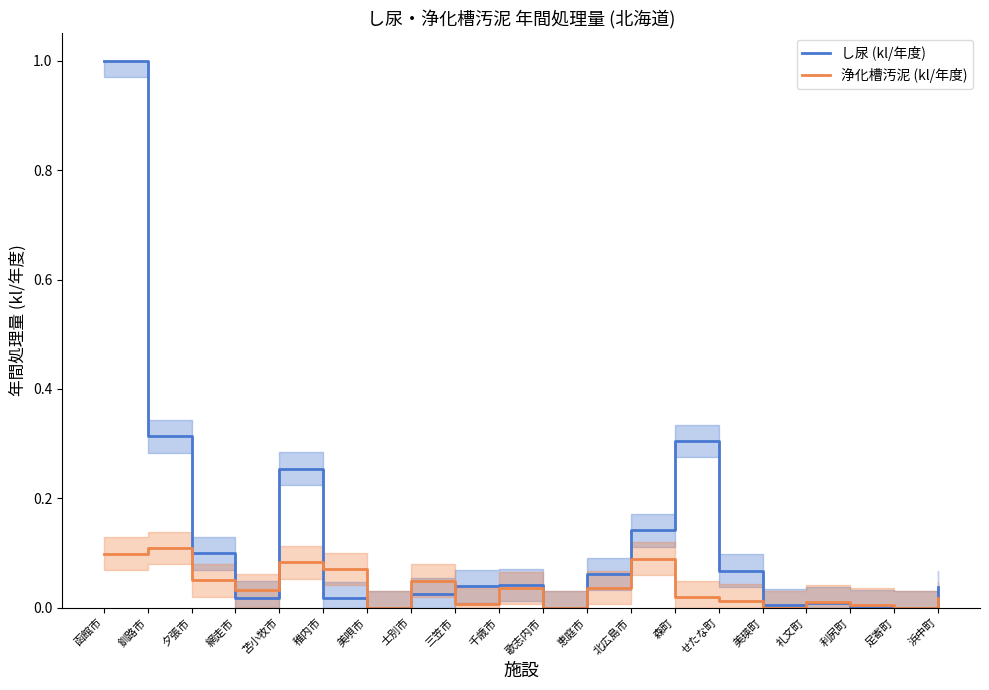

At which category is the sum across all series the highest?

函館市